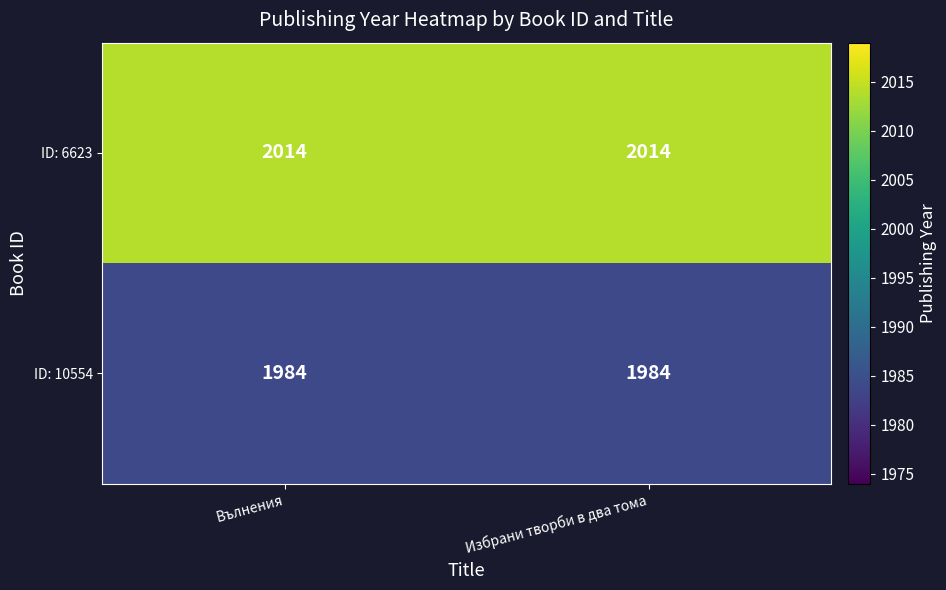

What is the total value across all series at Избрани творби в два тома?

3998